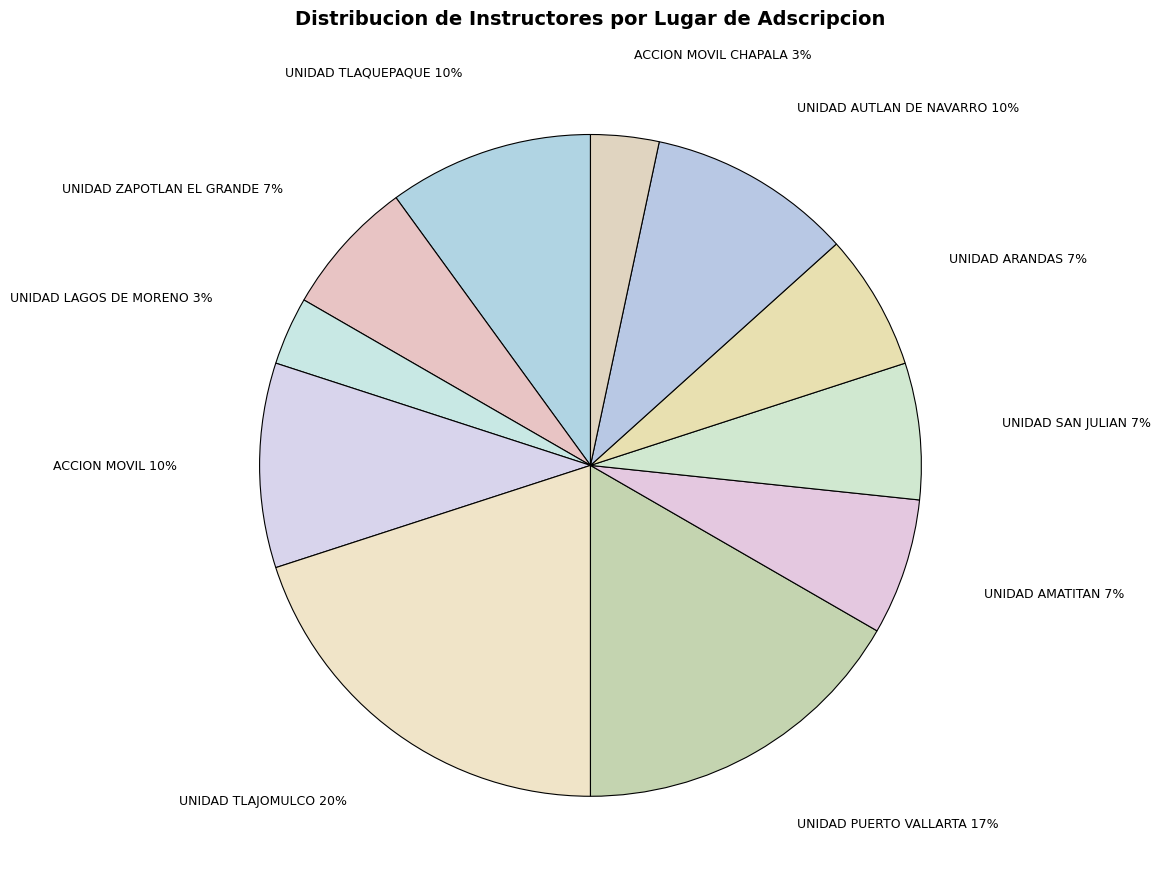

Is the sum of UNIDAD AUTLAN DE NAVARRO and UNIDAD AMATITAN greater than half?

No